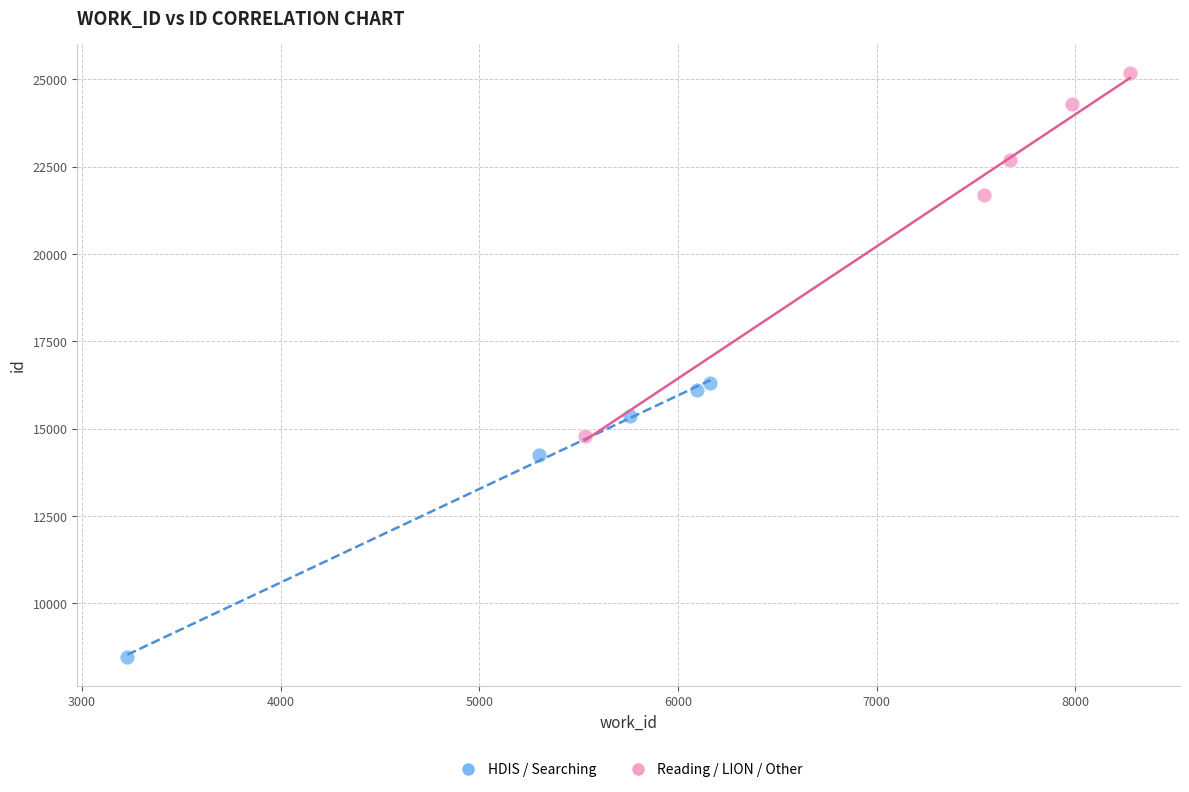

Which series has the widest spread of Y values?

Reading / LION / Other